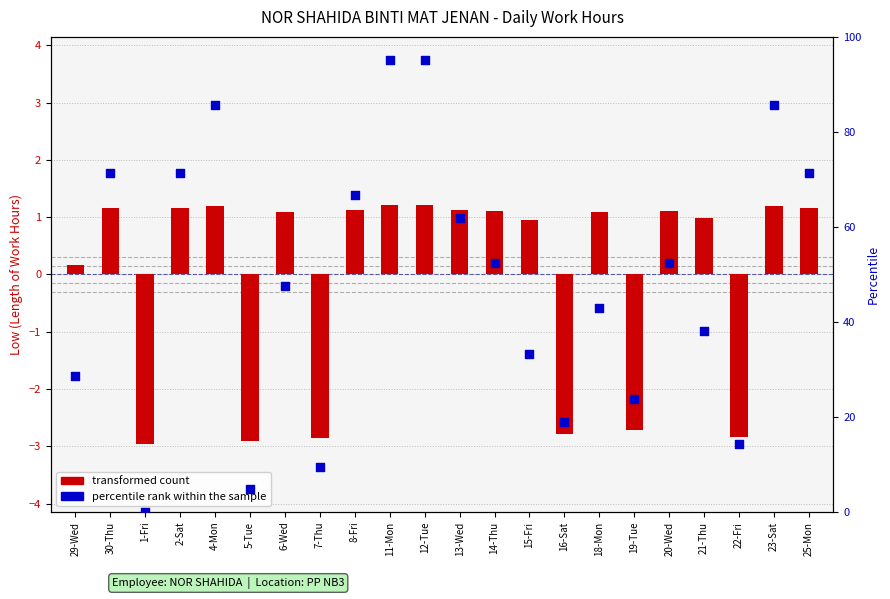

What are all the series names shown in the legend?

transformed count, percentile rank within the sample